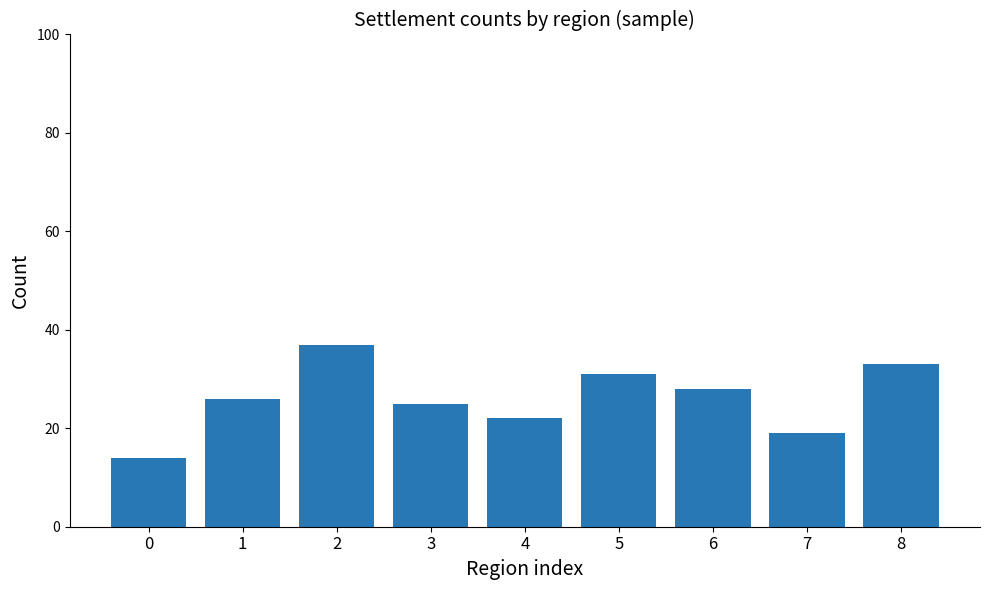

What is the value of the 2nd bar from the left?

26